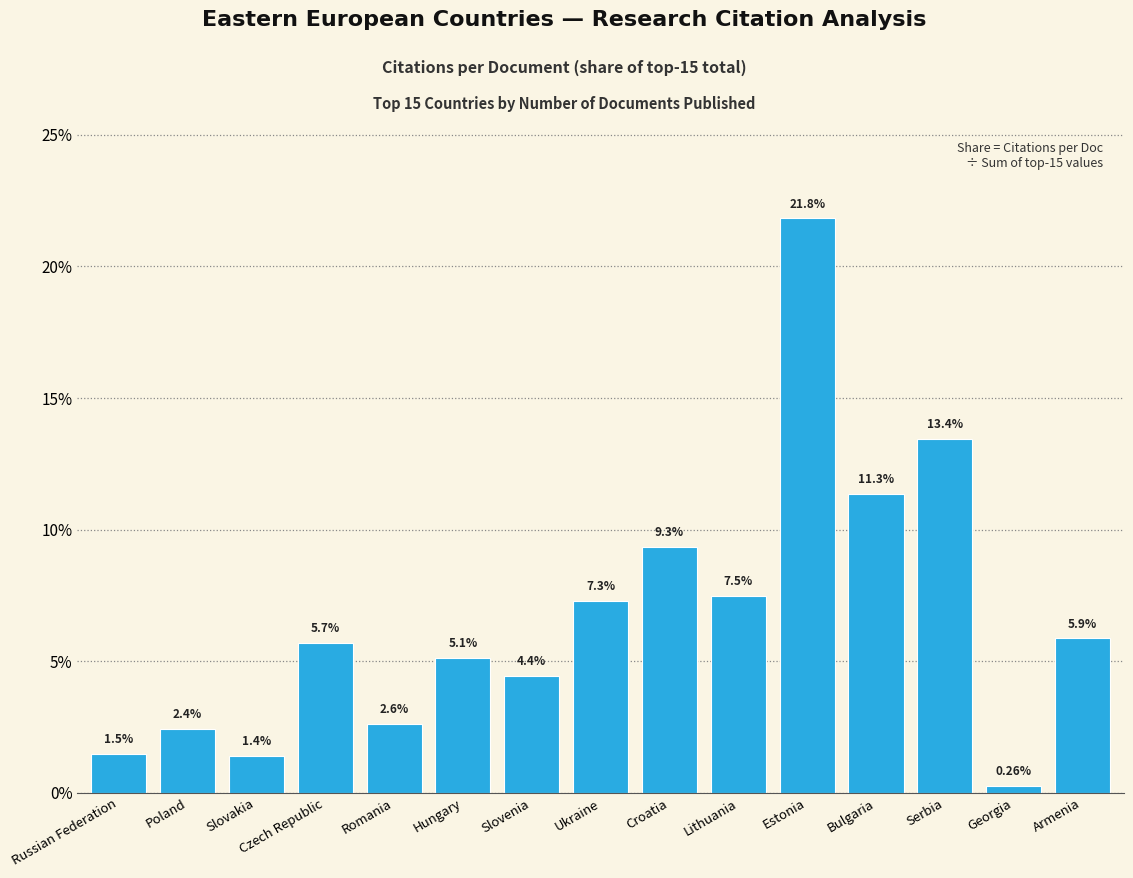

What is the difference between the values at Armenia and Lithuania?

1.6